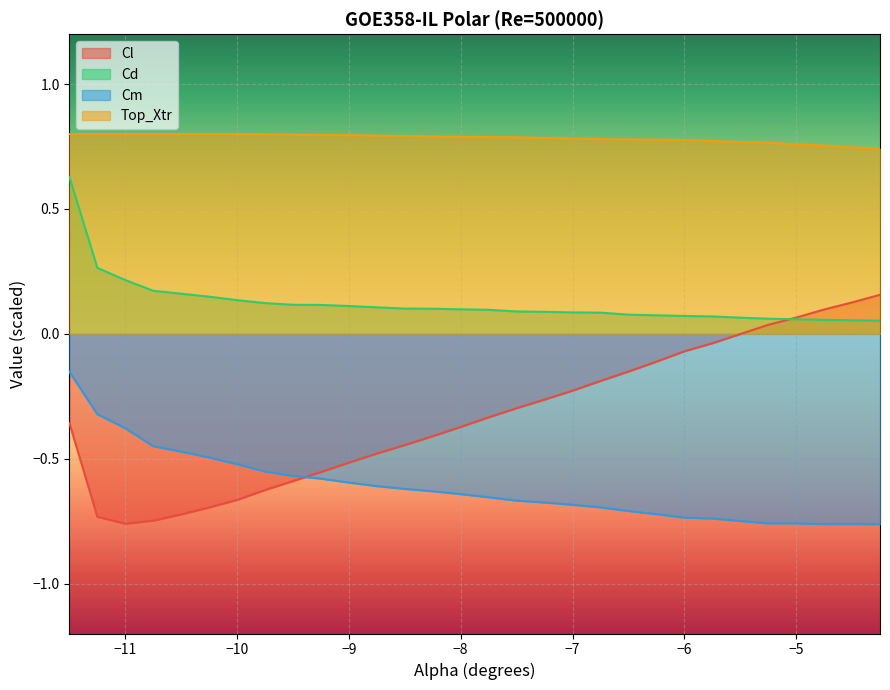

True or false: Cl has a value of -0.5 at -7.75.

False